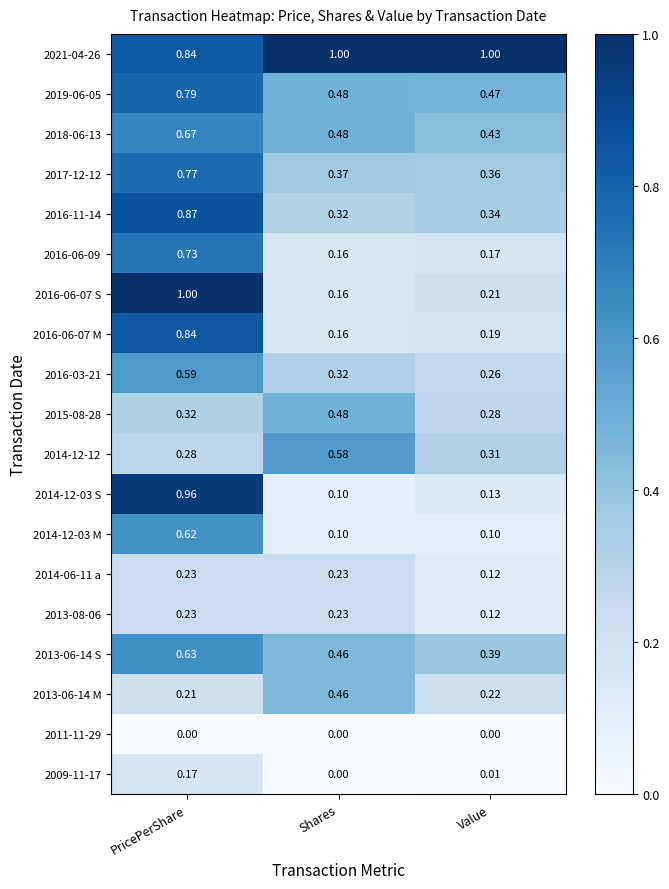

List the labels in order of 2016-06-07 M value, largest first.

PricePerShare, Value, Shares